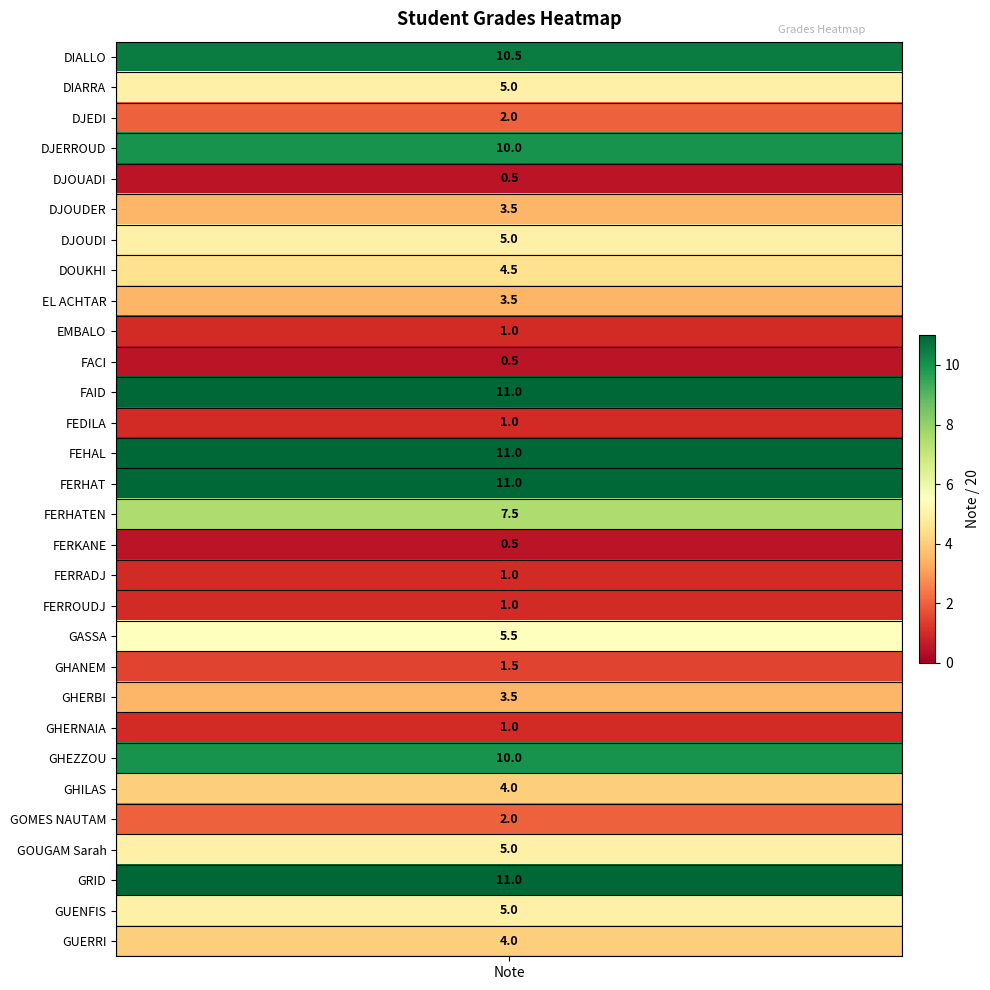

What is the approximate value at GOUGAM Sarah?

5.0